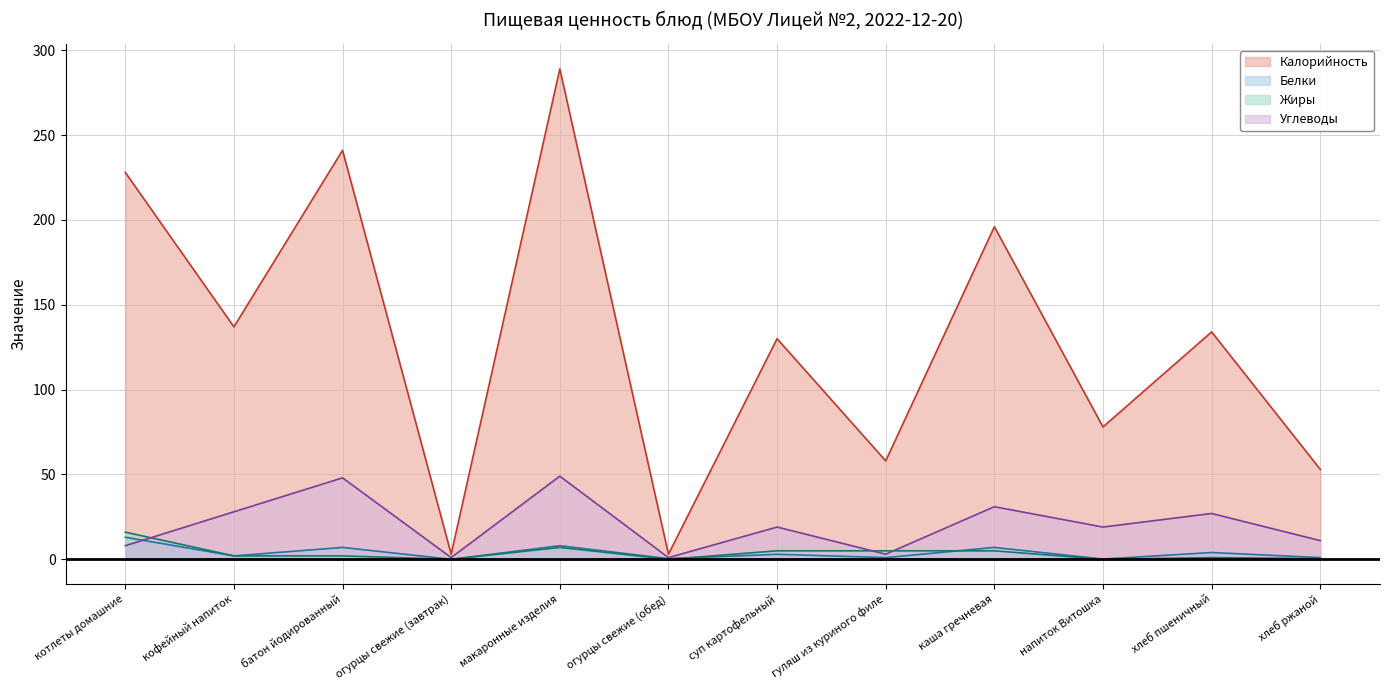

Between батон йодированный and огурцы свежие (завтрак), which series saw the biggest shift?

Калорийность